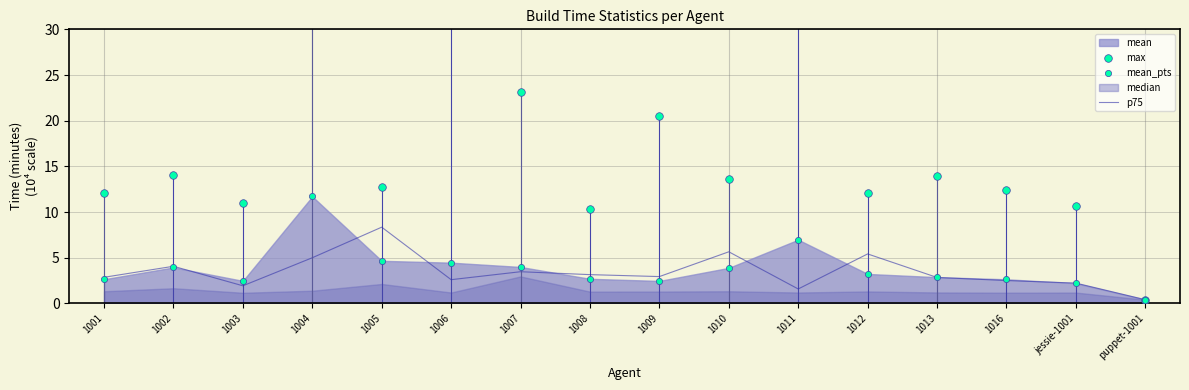

The value of p75 at 1005 is 14.2. True or false?

False